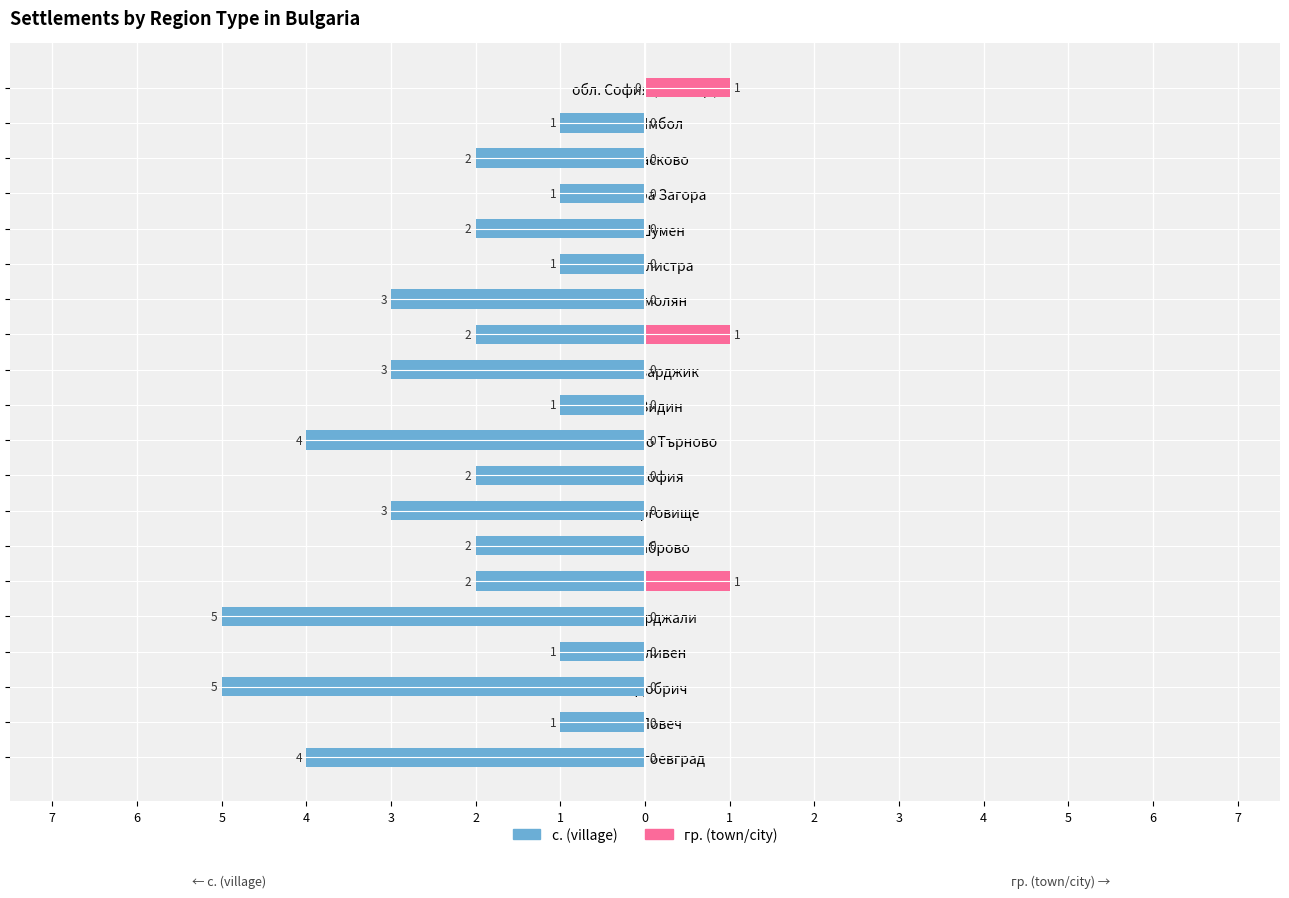

What is the label of the 20th bar from the right?

обл. Благоевград